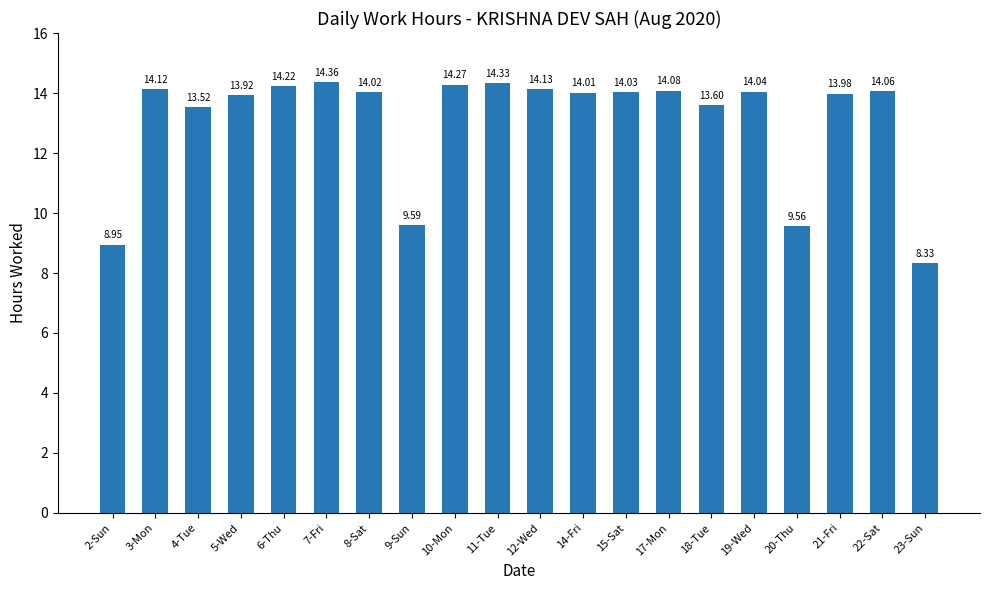

Between 4-Tue and 15-Sat, which is larger?

15-Sat